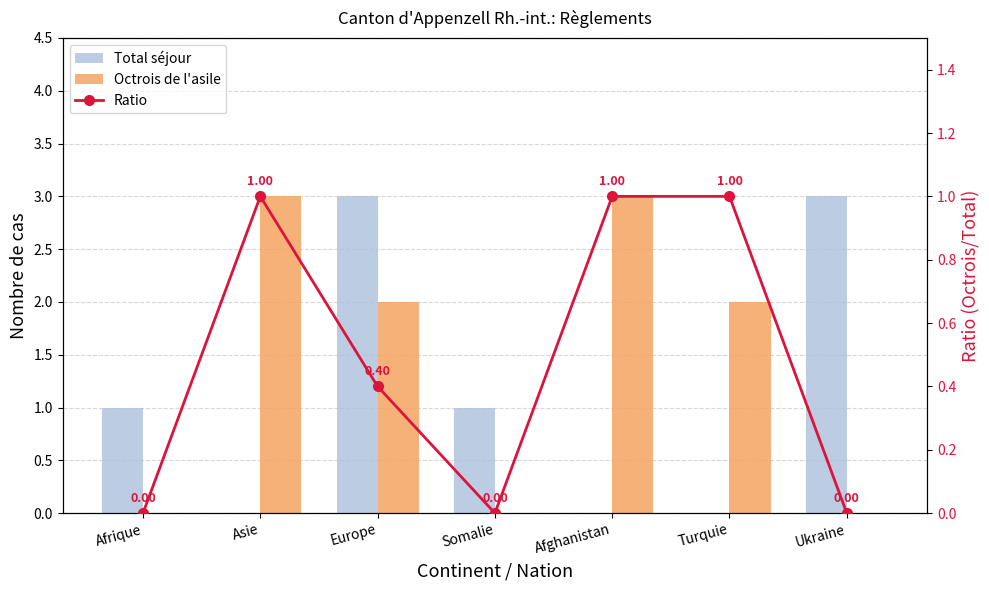

Between Somalie and Afghanistan, which series saw the biggest shift?

Octrois de l'asile